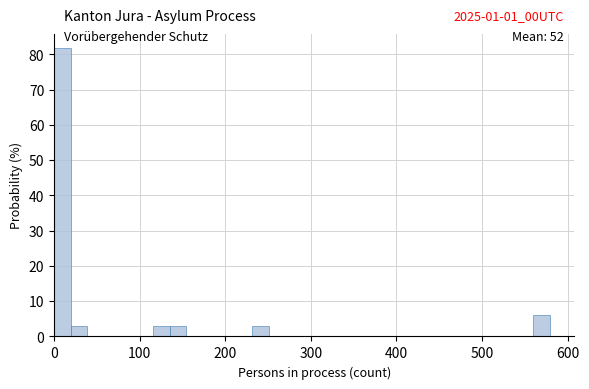

Around what value on the x-axis is the tallest bar? Give the approximate position of its centre, as read against the axis.

10